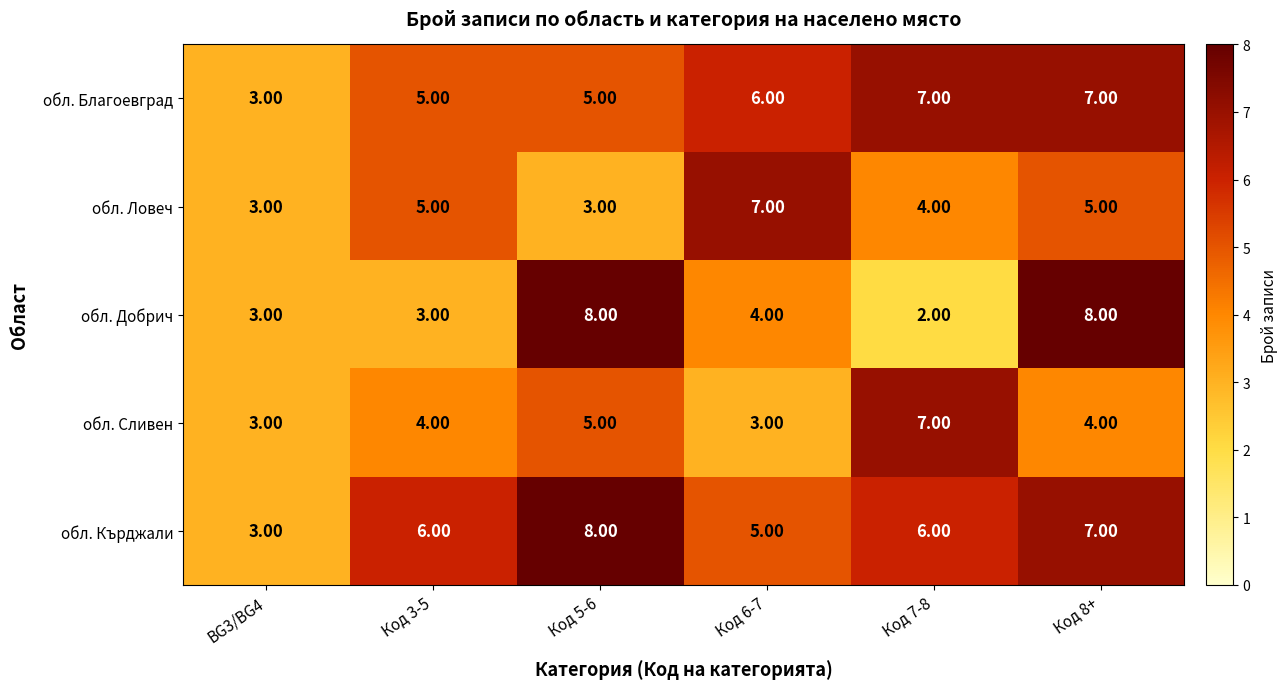

What is the difference between the maximum and minimum values in the обл. Кърджали series?

5